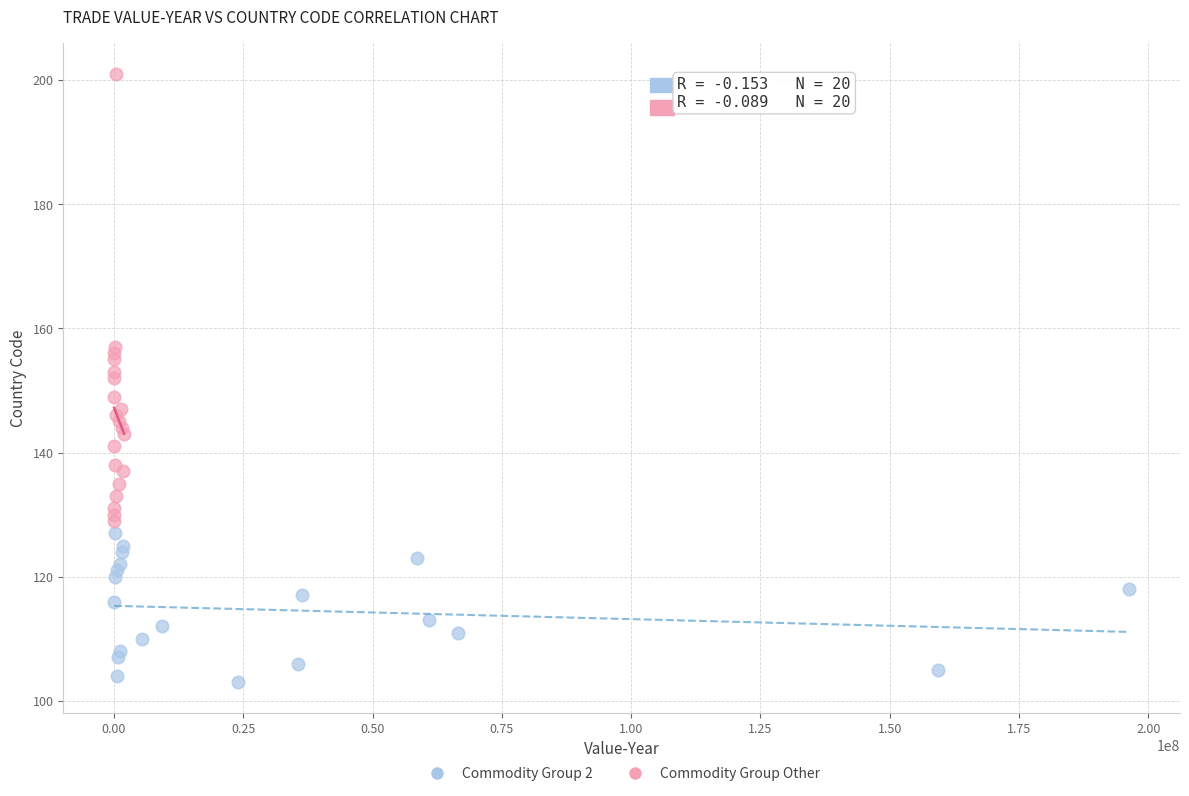

Which series reaches the maximum Y coordinate?

Commodity Group Other